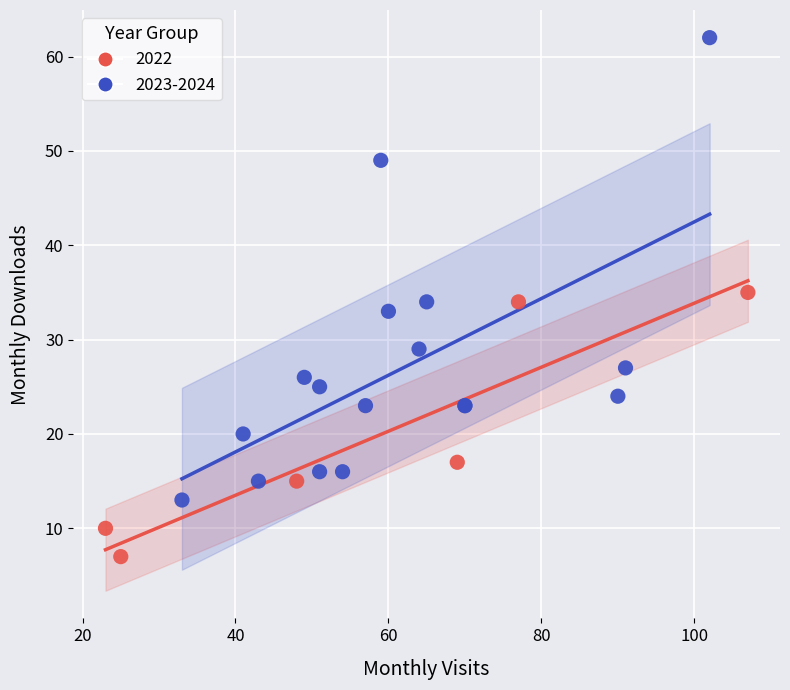

What are all the series names shown in the legend?

2022, 2023-2024